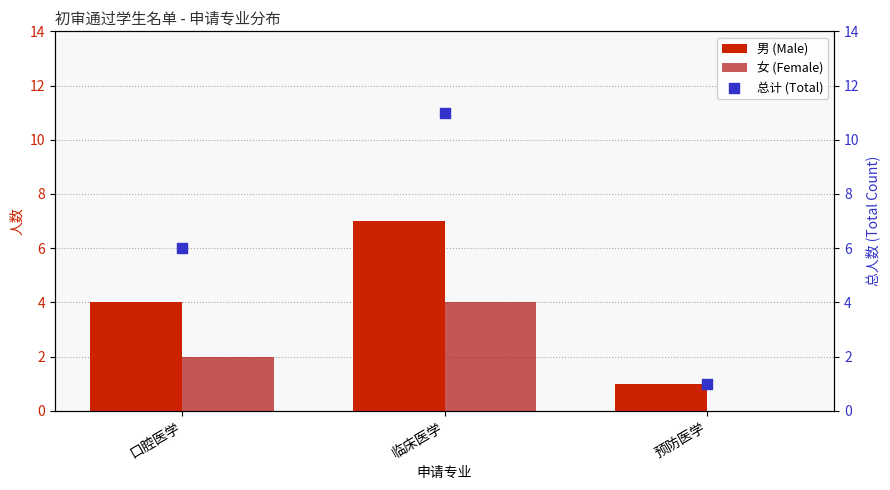

Which series has the largest total across all categories?

总计 (Total)